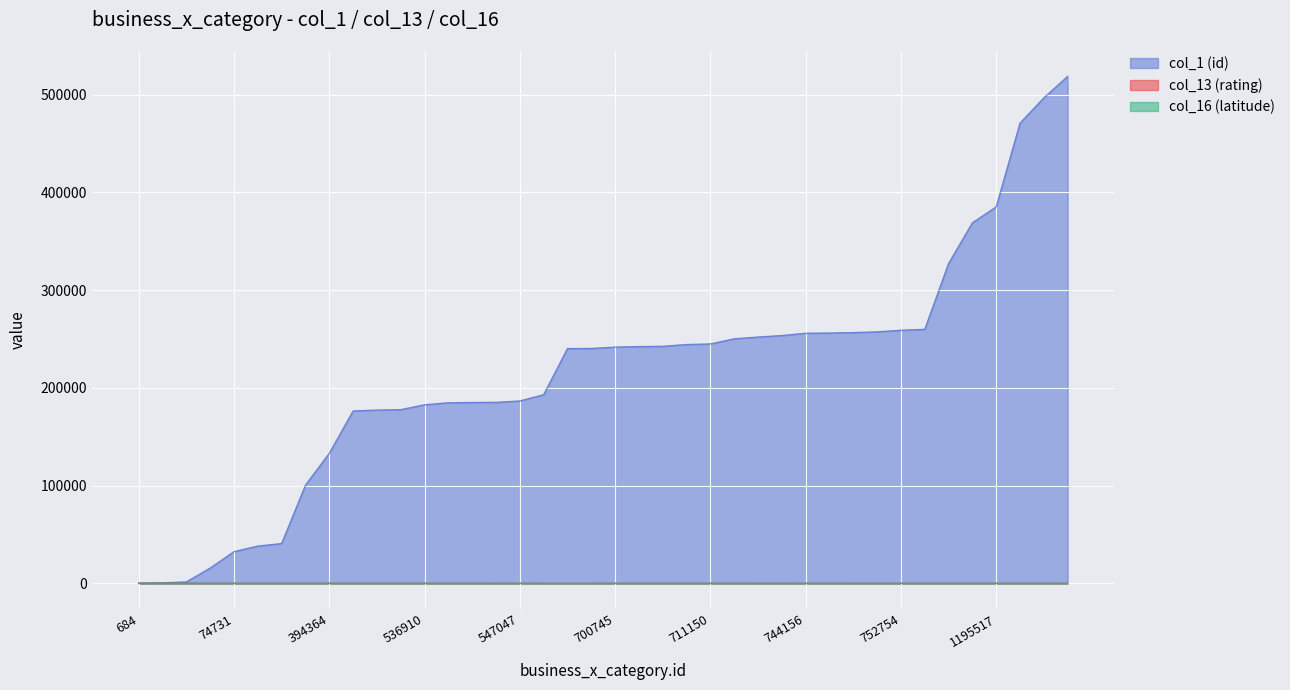

How many values in the col_1 (id) series are below 241669?

20